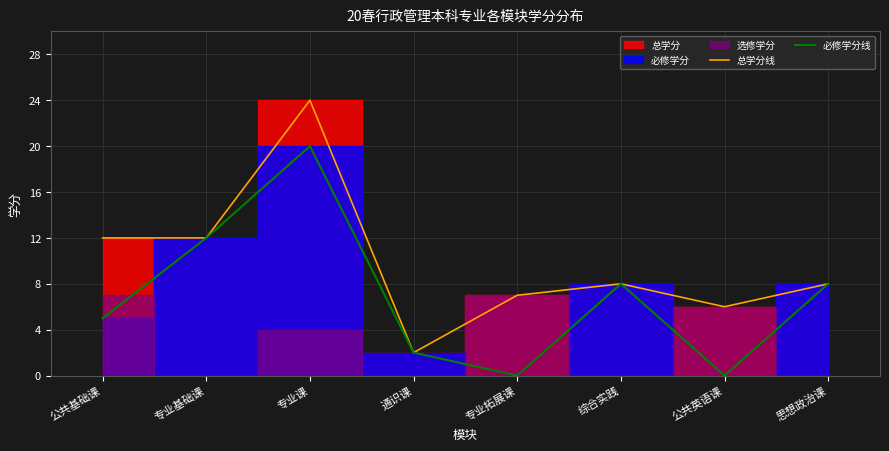

True or false: 总学分线 and 必修学分线 intersect in this chart.

False